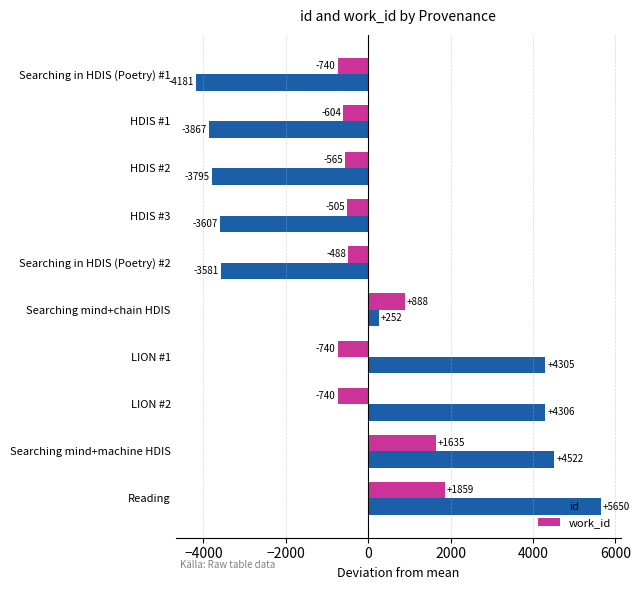

What is the difference between the second highest and second lowest values in the work_id series?

2375.0